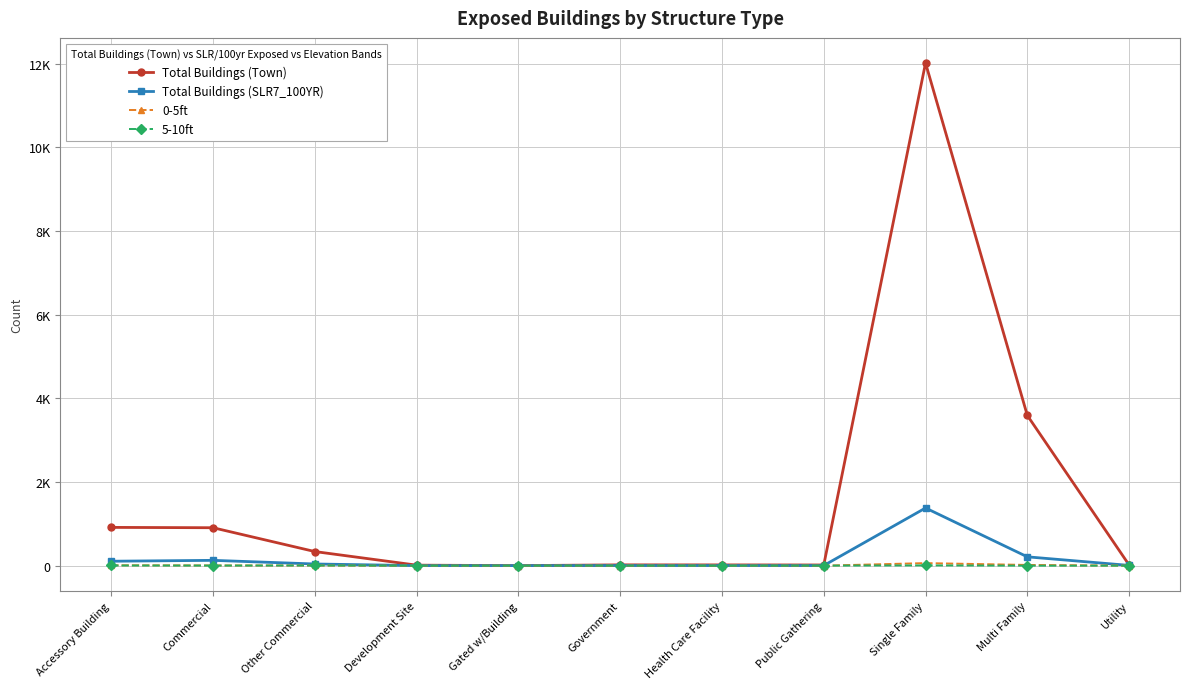

In Total Buildings (Town), how many points are higher than both neighbors (excluding endpoints)?

2